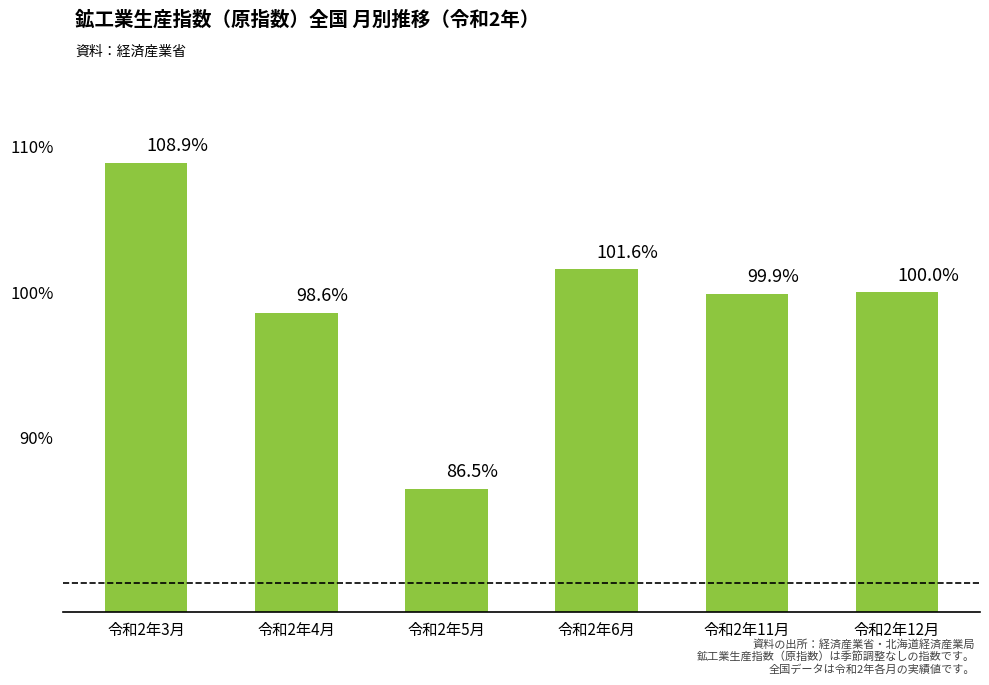

Reading right to left, transcribe all the data shown in this chart.

令和2年12月=100.0	令和2年11月=99.9	令和2年6月=101.6	令和2年5月=86.5	令和2年4月=98.6	令和2年3月=108.9